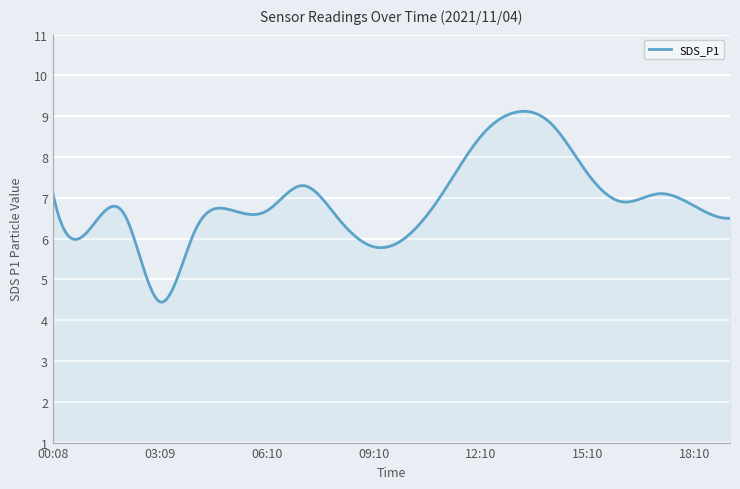

What is the greatest value displayed?

9.1